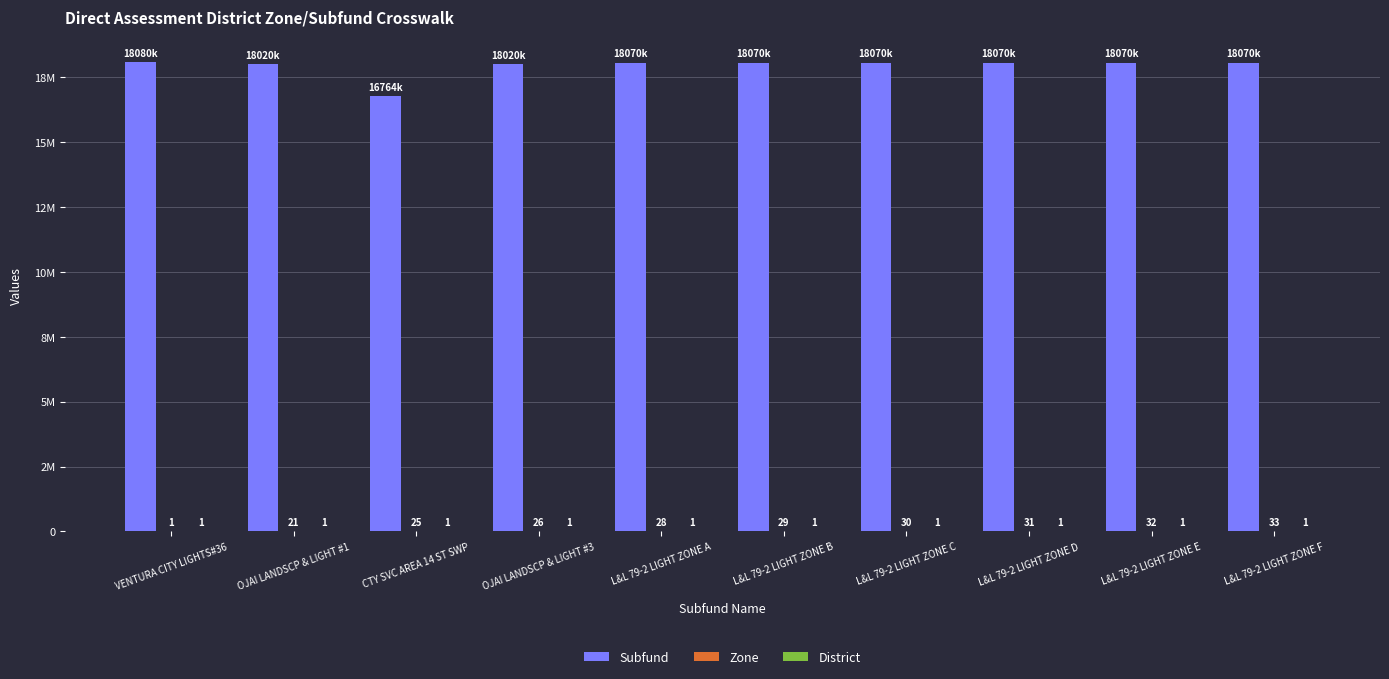

Rank the categories by District value from lowest to highest.

VENTURA CITY LIGHTS#36, OJAI LANDSCP & LIGHT #1, CTY SVC AREA 14 ST SWP, OJAI LANDSCP & LIGHT #3, L&L 79-2 LIGHT ZONE A, L&L 79-2 LIGHT ZONE B, L&L 79-2 LIGHT ZONE C, L&L 79-2 LIGHT ZONE D, L&L 79-2 LIGHT ZONE E, L&L 79-2 LIGHT ZONE F